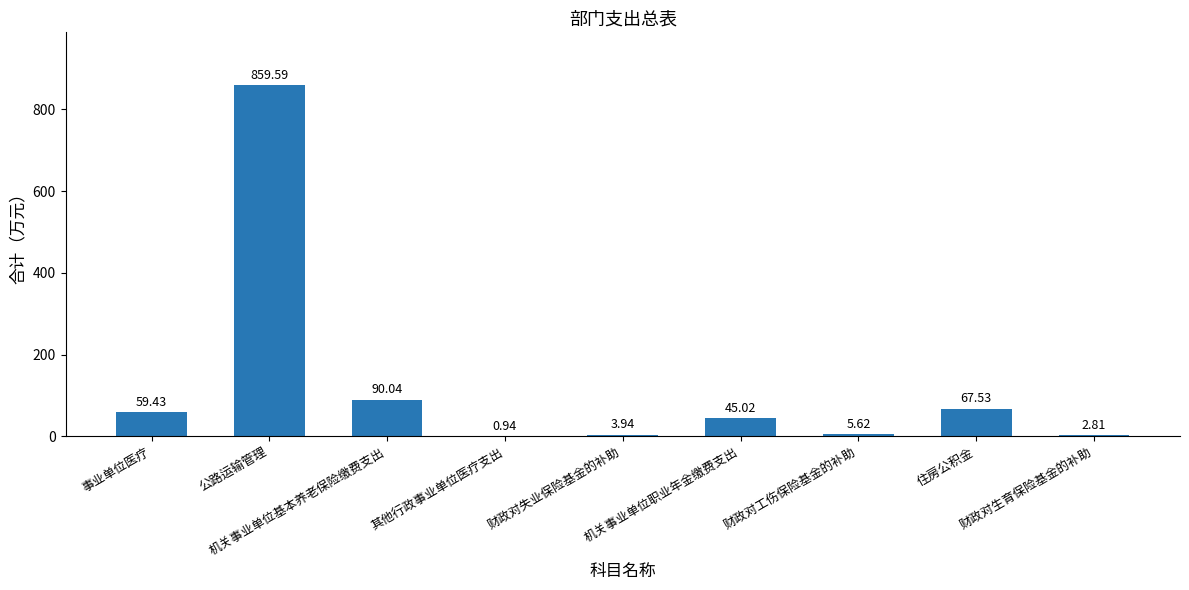

What is the sum of all values?

1134.9